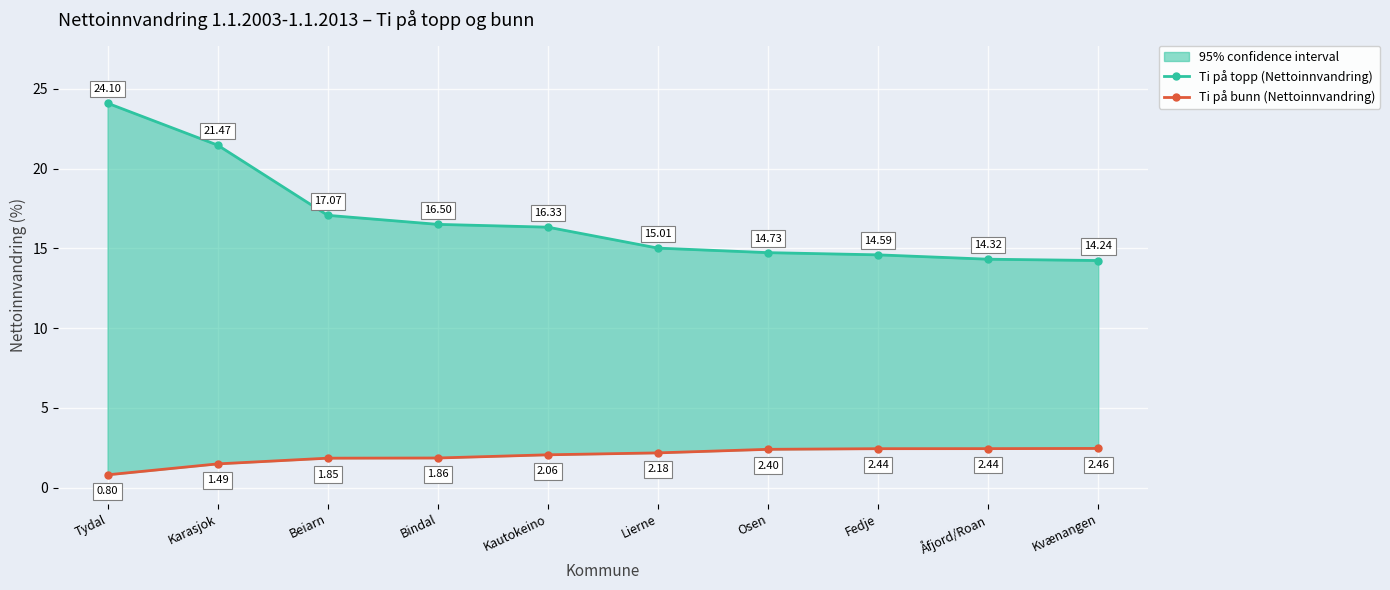

How many data points in Ti på bunn (Nettoinnvandring) are above 2?

6